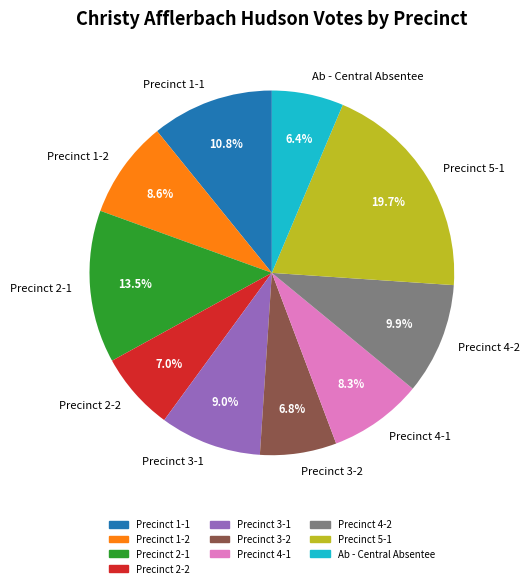

How many slices are in this pie chart?

10